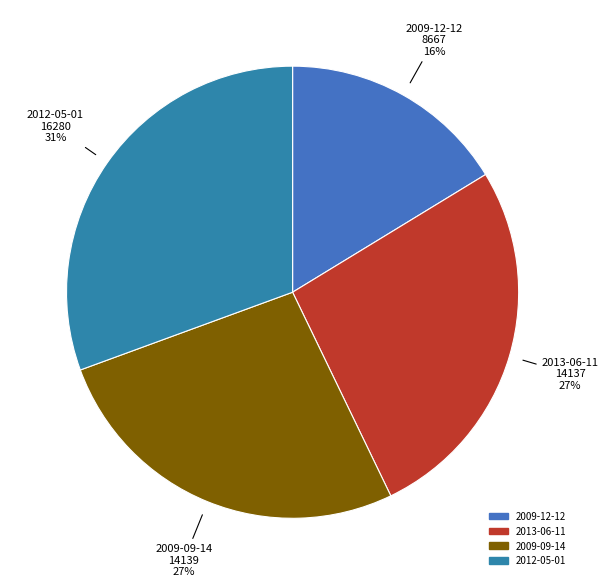

True or false: 2013-06-11 accounts for 37% of the total.

False